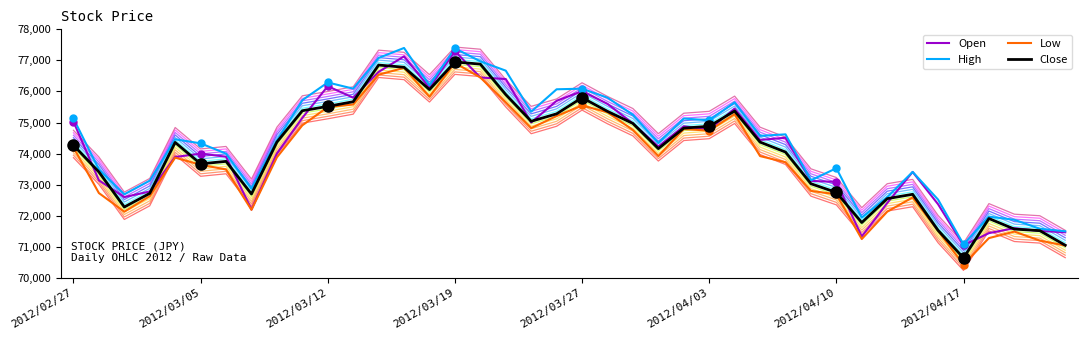

Reading left to right, what are all the values shown in this chart?

Open: 75030	73140	72600	72780	73890	74000	73900	72200	74000	75150	76170	75800	76630	77130	76120	77300	76450	76400	75000	75700	76010	75600	74970	74230	74880	74770	75450	74440	74510	73120	73090	71330	72410	73410	72370	71050	71440	71600	71510	71470
High: 75130	73490	72690	73130	74460	74330	74000	72870	74420	75720	76290	76090	77080	77400	76200	77390	76970	76670	75350	76070	76090	75800	75250	74340	75130	75070	75650	74570	74620	73140	73530	71940	72600	73410	72520	71080	71970	71870	71580	71500
Low: 74200	72730	72130	72630	73870	73640	73490	72190	73880	74910	75500	75580	76540	76760	75830	76920	76450	75650	74820	75210	75550	75330	74760	73920	74790	74740	75270	73920	73720	72800	72690	71250	72130	72590	71510	70430	71280	71490	71200	71040
Close: 74270	73410	72280	72720	74360	73670	73750	72700	74370	75380	75520	75670	76850	76780	76060	76950	76880	75900	75040	75280	75800	75360	74970	74160	74820	74880	75370	74370	74050	73030	72750	71780	72550	72690	71530	70640	71910	71570	71520	71050